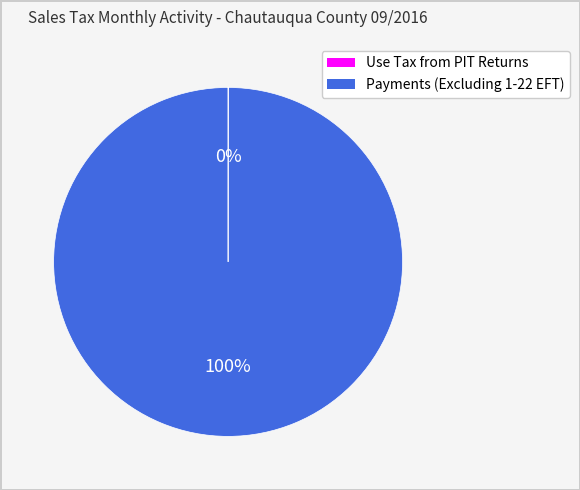

To the nearest percent, what is the difference between the largest and smallest slice percentages?

100%